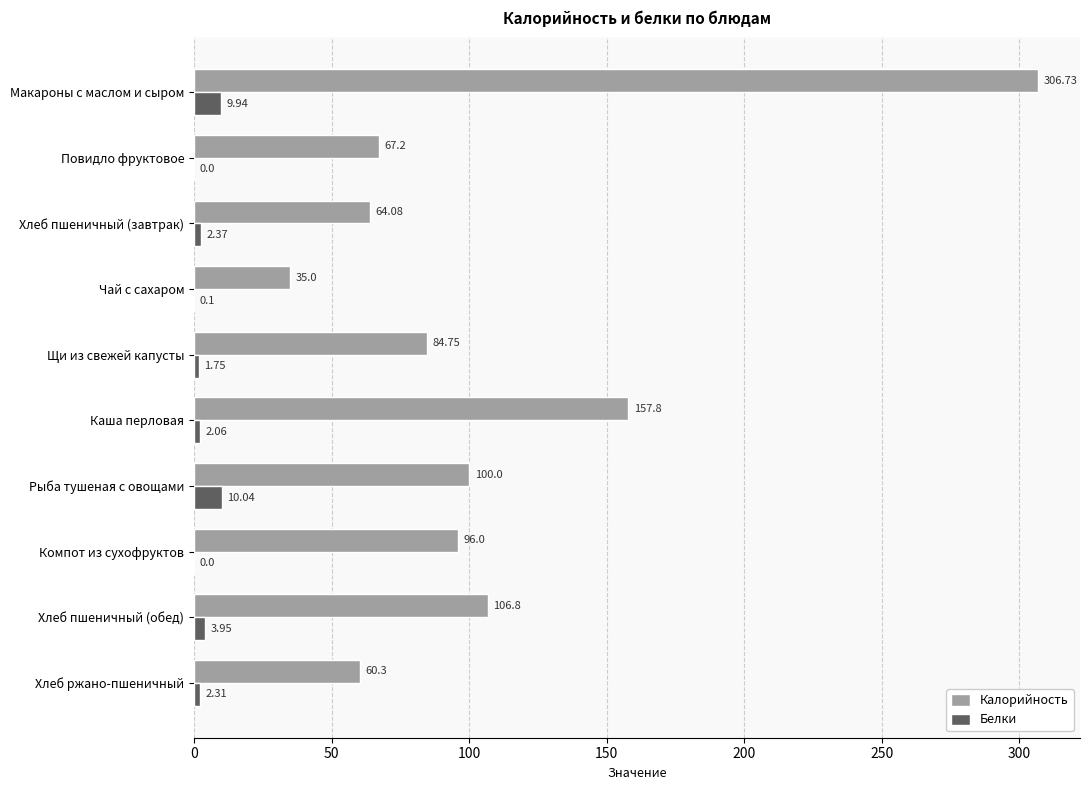

What is the average value of the Калорийность series?

107.9